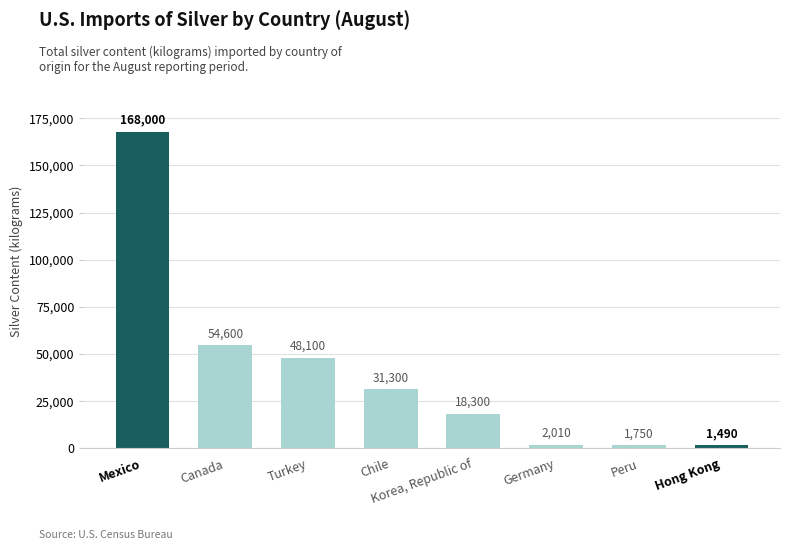

What is the change in value from Turkey to Hong Kong?

-46610